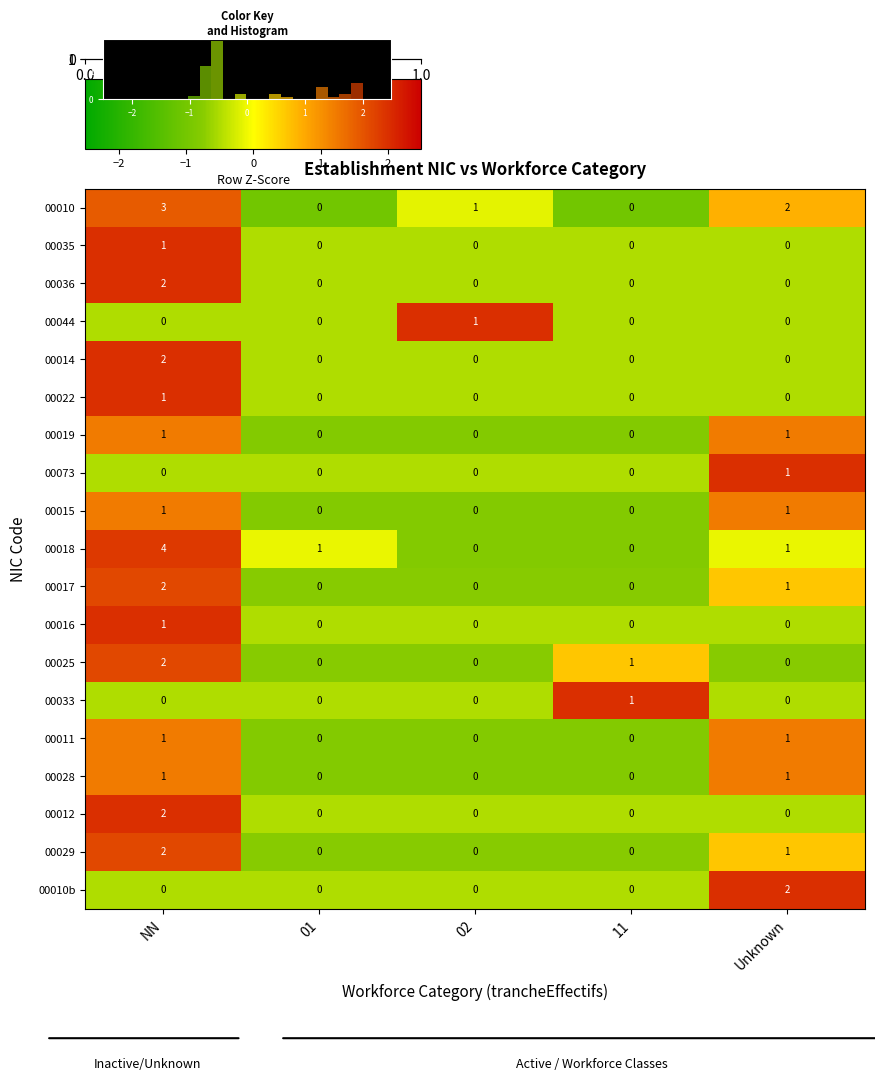

Reading left to right, what are all the values shown in this chart?

00010: NN=3.0	01=0.0	02=1.0	11=0.0	Unknown=2.0
00035: NN=1.0	01=0.0	02=0.0	11=0.0	Unknown=0.0
00036: NN=2.0	01=0.0	02=0.0	11=0.0	Unknown=0.0
00044: NN=0.0	01=0.0	02=1.0	11=0.0	Unknown=0.0
00014: NN=2.0	01=0.0	02=0.0	11=0.0	Unknown=0.0
00022: NN=1.0	01=0.0	02=0.0	11=0.0	Unknown=0.0
00019: NN=1.0	01=0.0	02=0.0	11=0.0	Unknown=1.0
00073: NN=0.0	01=0.0	02=0.0	11=0.0	Unknown=1.0
00015: NN=1.0	01=0.0	02=0.0	11=0.0	Unknown=1.0
00018: NN=4.0	01=1.0	02=0.0	11=0.0	Unknown=1.0
00017: NN=2.0	01=0.0	02=0.0	11=0.0	Unknown=1.0
00016: NN=1.0	01=0.0	02=0.0	11=0.0	Unknown=0.0
00025: NN=2.0	01=0.0	02=0.0	11=1.0	Unknown=0.0
00033: NN=0.0	01=0.0	02=0.0	11=1.0	Unknown=0.0
00011: NN=1.0	01=0.0	02=0.0	11=0.0	Unknown=1.0
00028: NN=1.0	01=0.0	02=0.0	11=0.0	Unknown=1.0
00012: NN=2.0	01=0.0	02=0.0	11=0.0	Unknown=0.0
00029: NN=2.0	01=0.0	02=0.0	11=0.0	Unknown=1.0
00010b: NN=0.0	01=0.0	02=0.0	11=0.0	Unknown=2.0